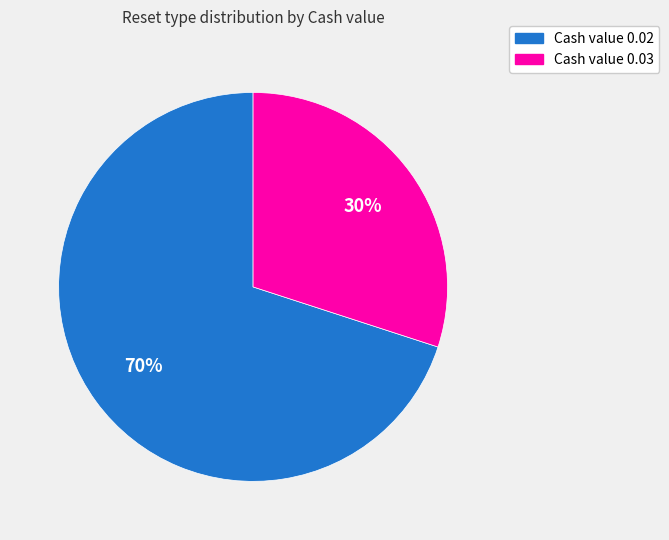

Is there any slice that represents more than half of the pie?

Yes